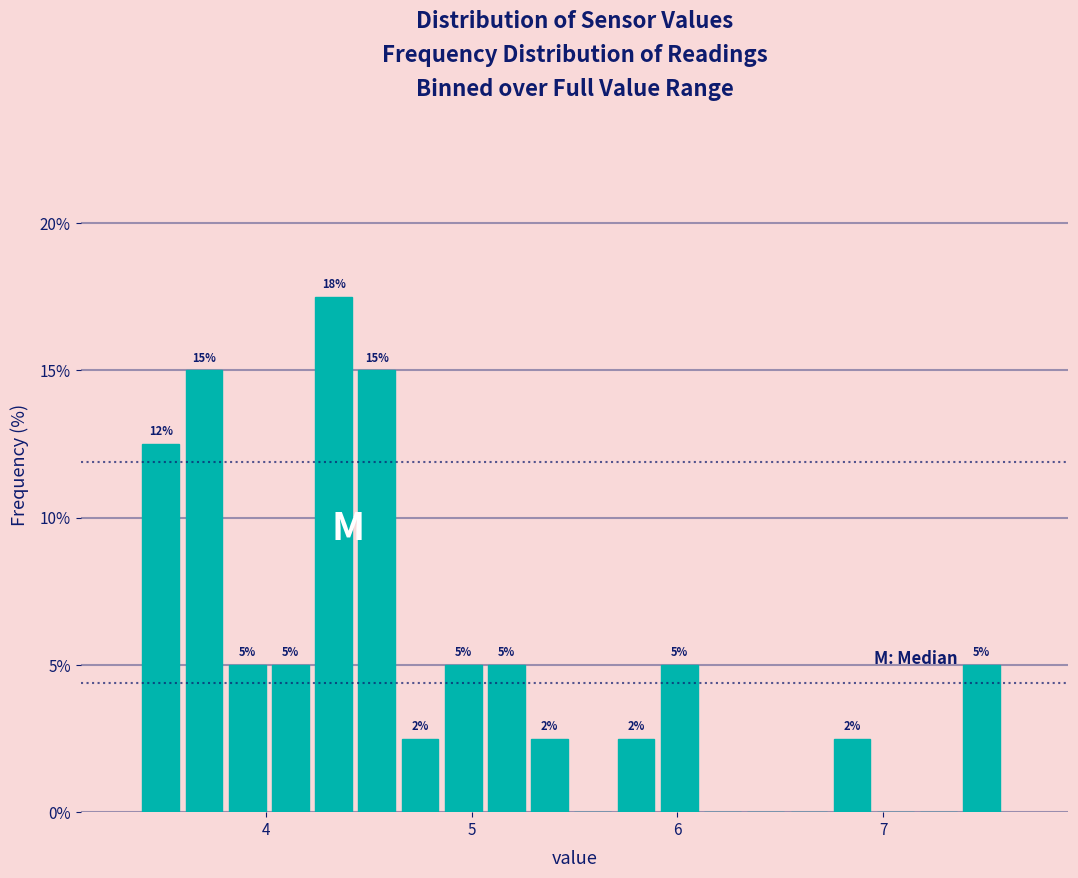

Around what value on the x-axis is the tallest bar? Give the approximate position of its centre, as read against the axis.

4.3